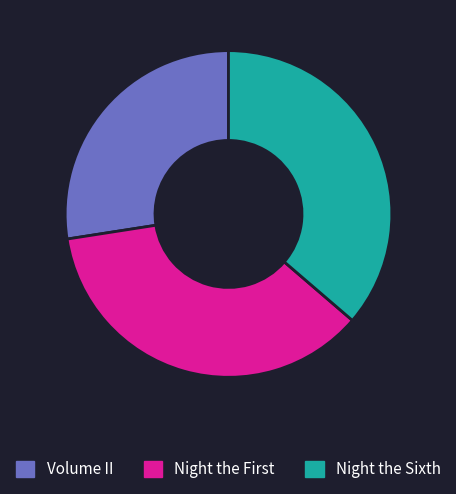

Is there any slice that represents more than half of the pie?

No